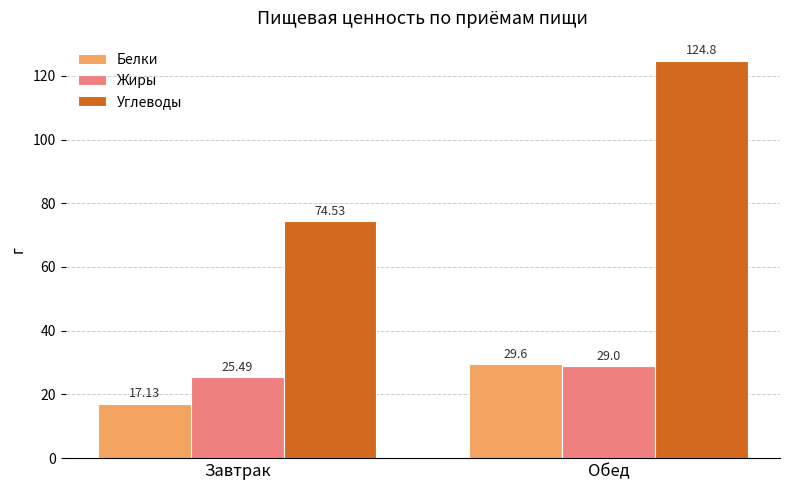

What is the difference between the maximum and minimum values in the Белки series?

12.5